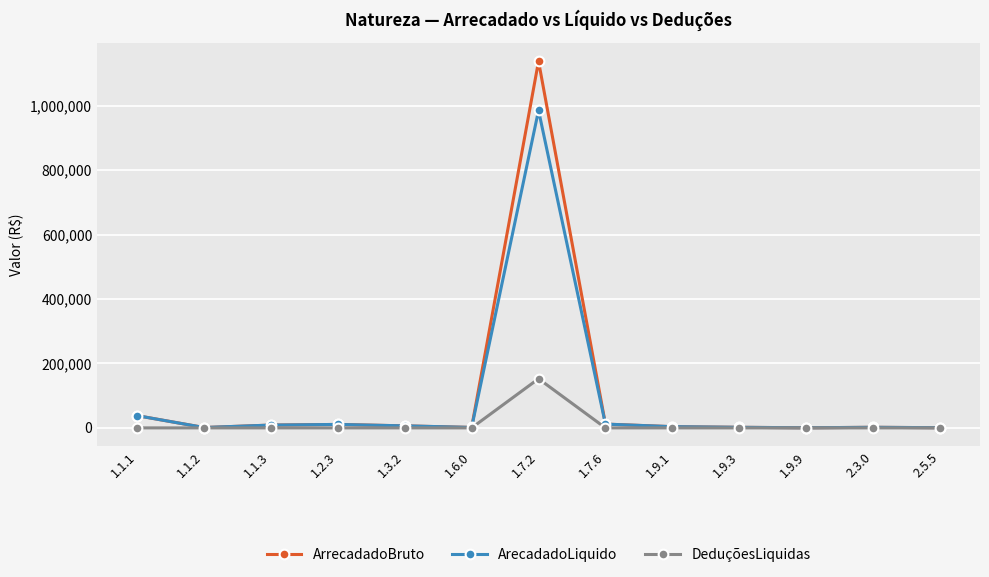

Which series has the largest range (max minus min)?

ArrecadadoBruto